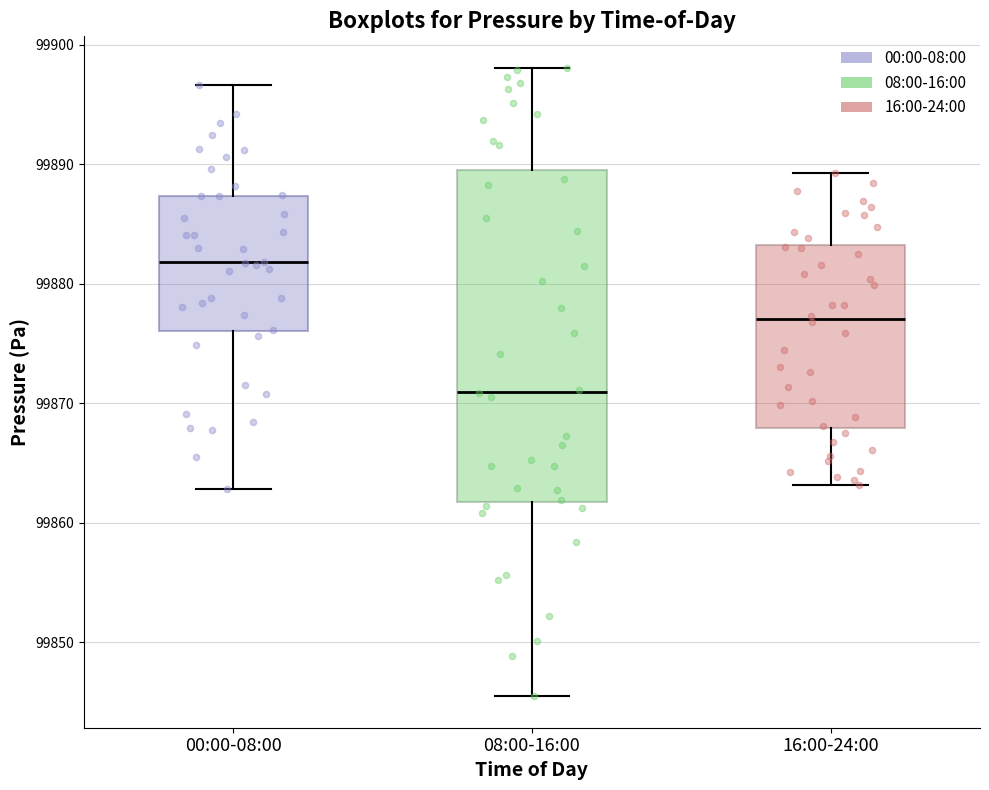

Which box's median line is the highest?

00:00-08:00